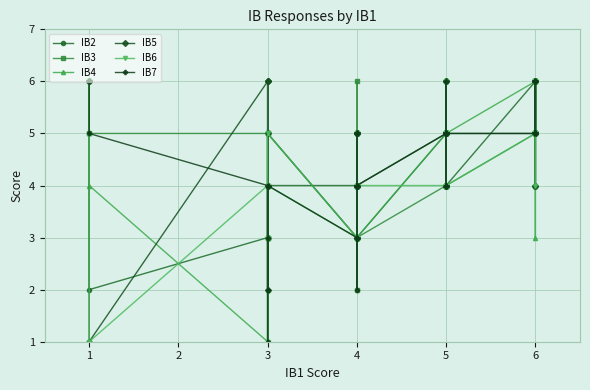

Which series has the largest total across all categories?

IB5